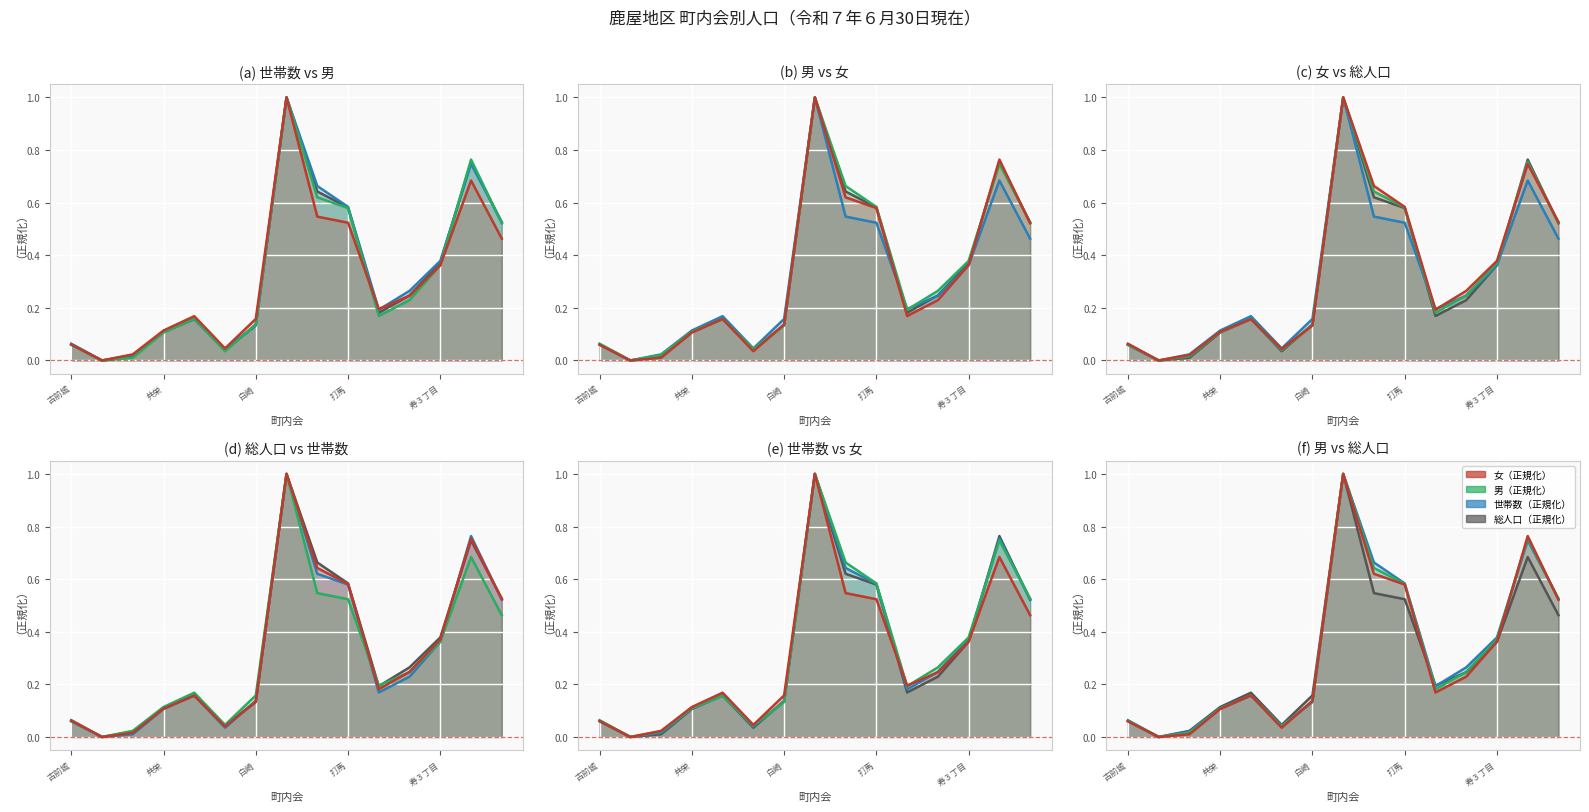

True or false: 男 has more than 0 points higher than both neighbors.

True